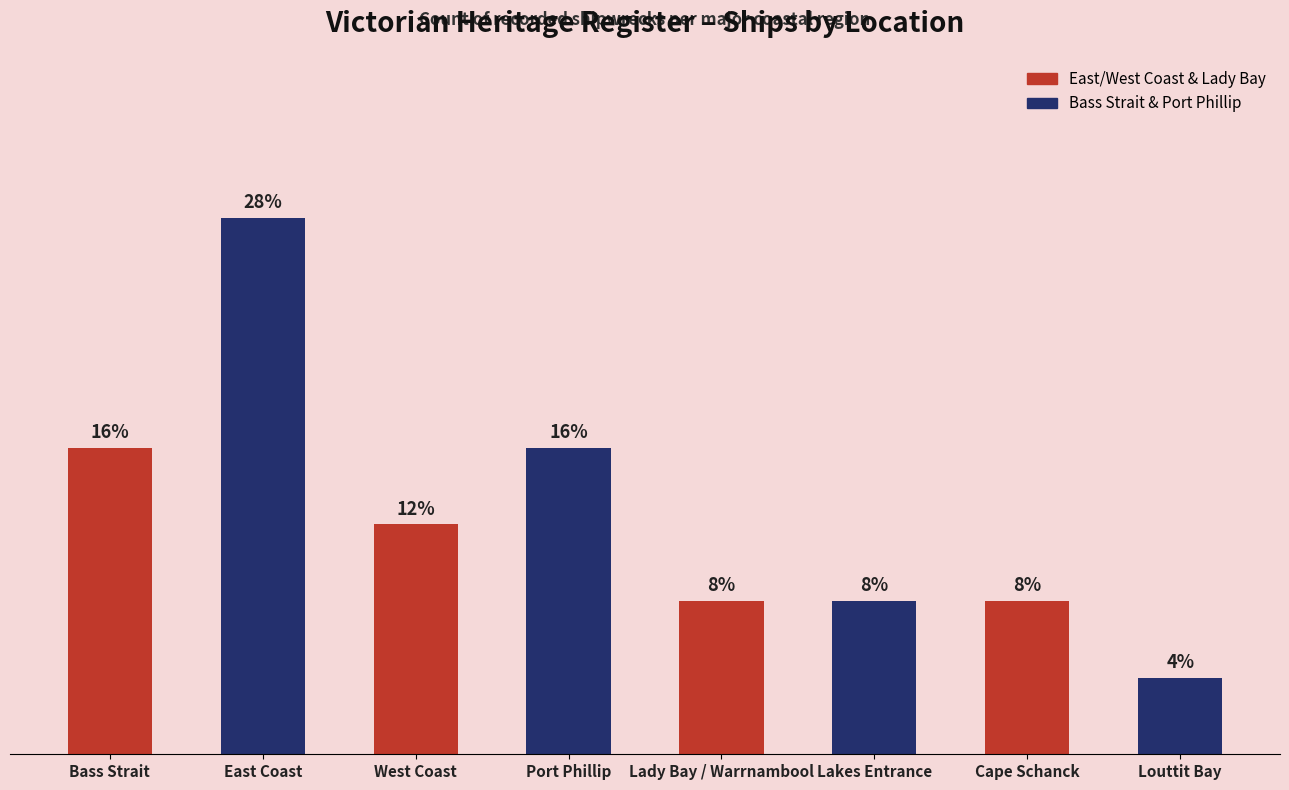

At which label does the data first exceed 12?

Bass Strait